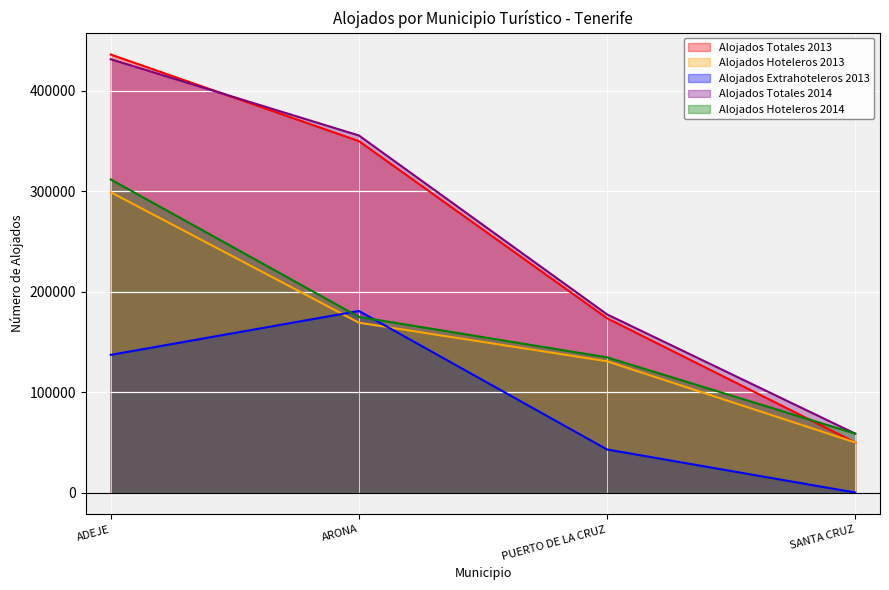

What is the difference between the maximum and second lowest values in the Alojados Totales 2014 series?

254014